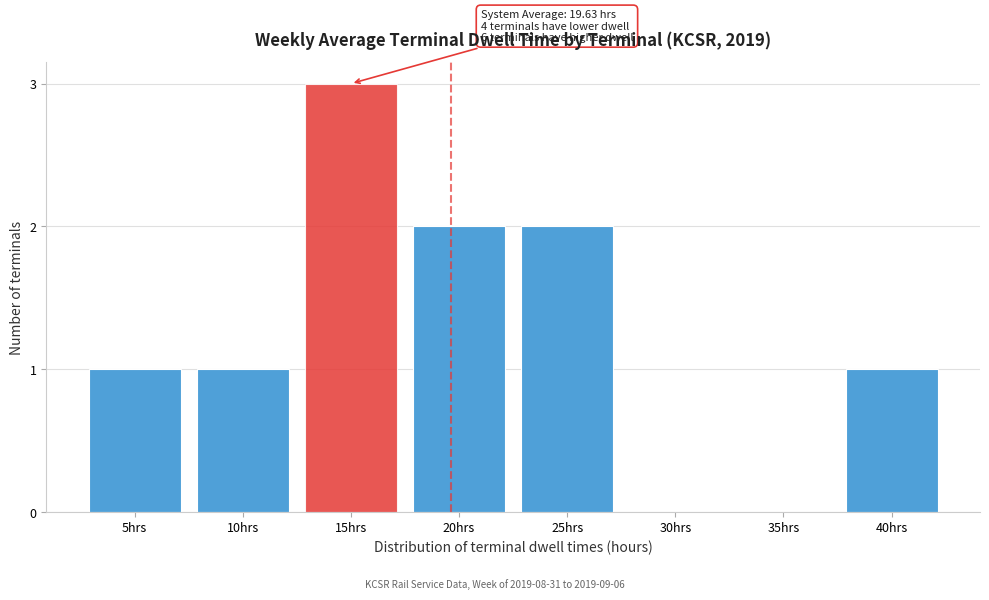

Reading left to right, what are all the values shown in this chart?

5hrs=1	10hrs=1	15hrs=3	20hrs=2	25hrs=2	30hrs=0	35hrs=0	40hrs=1